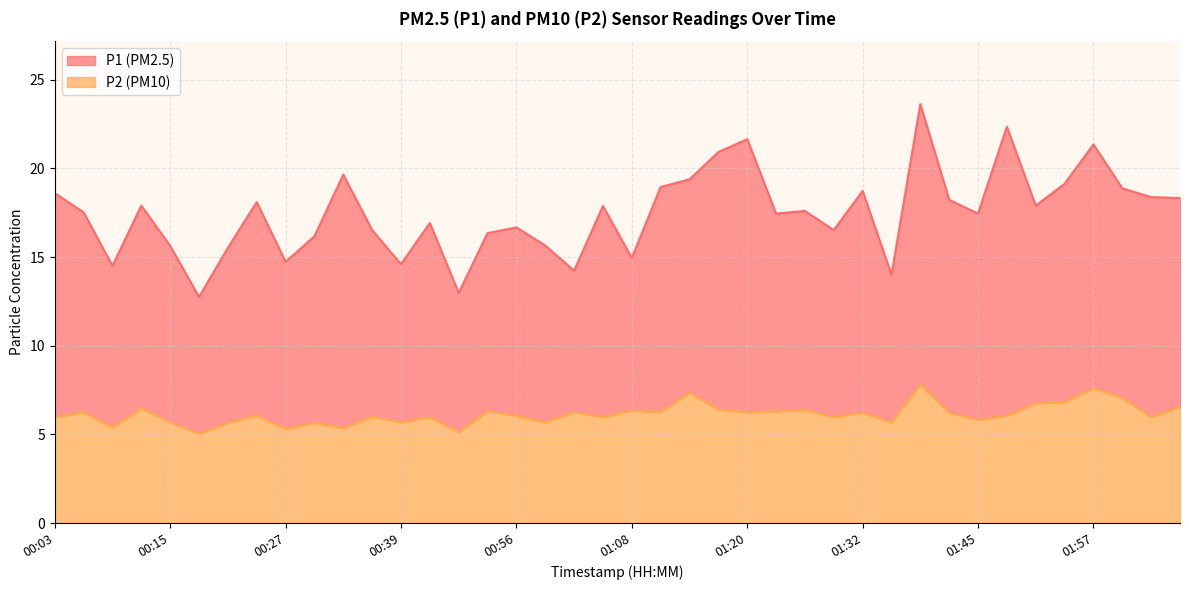

Is the value of P1 at 00:39 greater than the value of P2 at 01:29?

Yes